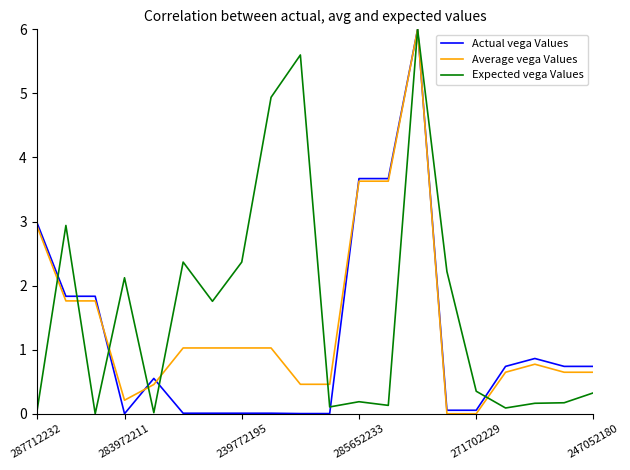

True or false: Average vega Values has more than 1 points higher than both neighbors.

True